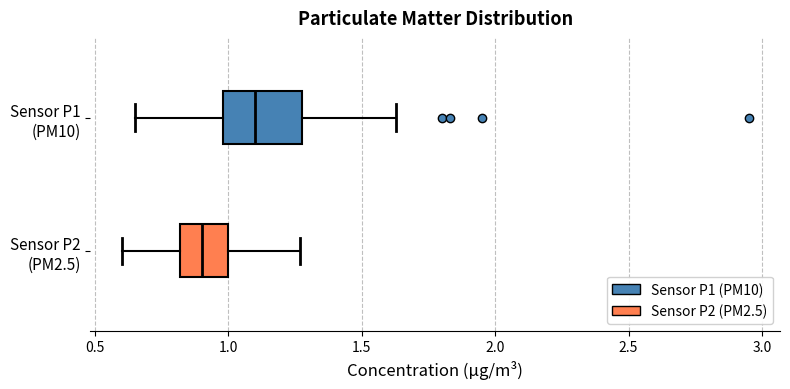

Comparing the boxes themselves (not the whiskers), which one is the widest?

Sensor P1 (PM10)